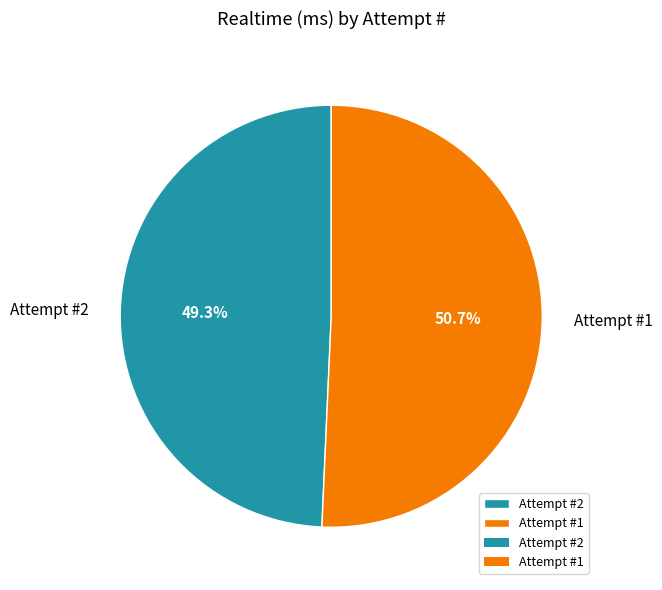

What is the ratio of the value at Attempt #1 to the value at Attempt #2?

1.0